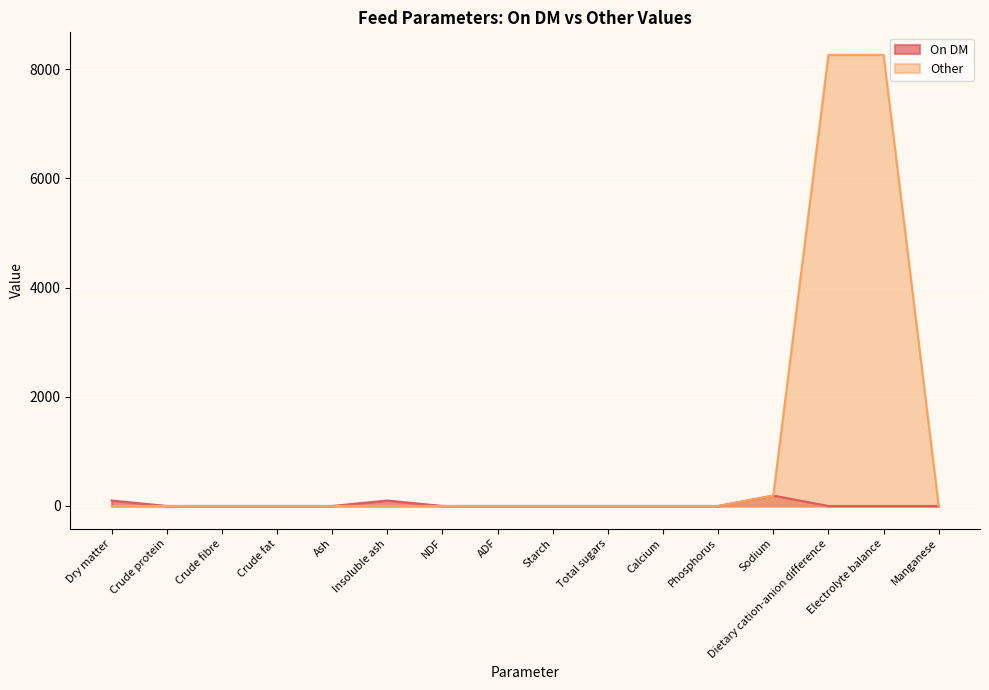

Is the value of On DM at Manganese greater than the value of Other at Crude fat?

No